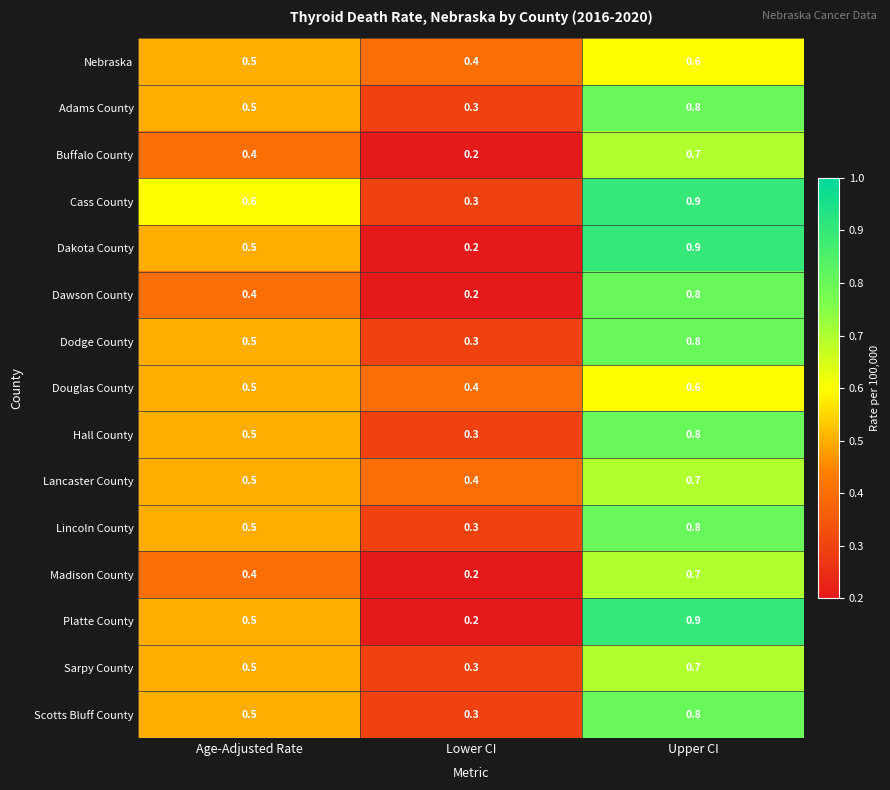

Rank the categories by Dakota County value from highest to lowest.

Upper CI, Age-Adjusted Rate, Lower CI